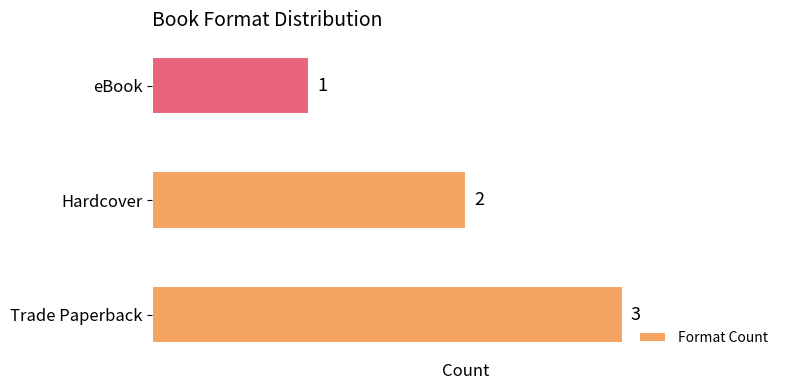

Which has a higher value, Hardcover or Trade Paperback?

Trade Paperback